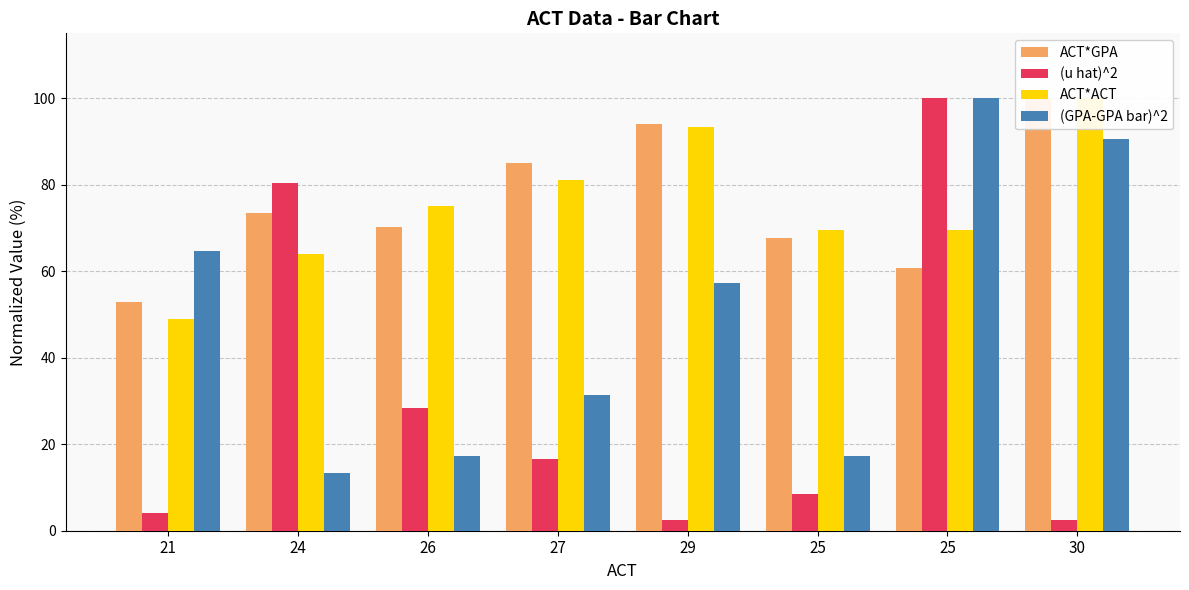

What is the lowest value of the (u hat)^2 series?

2.4